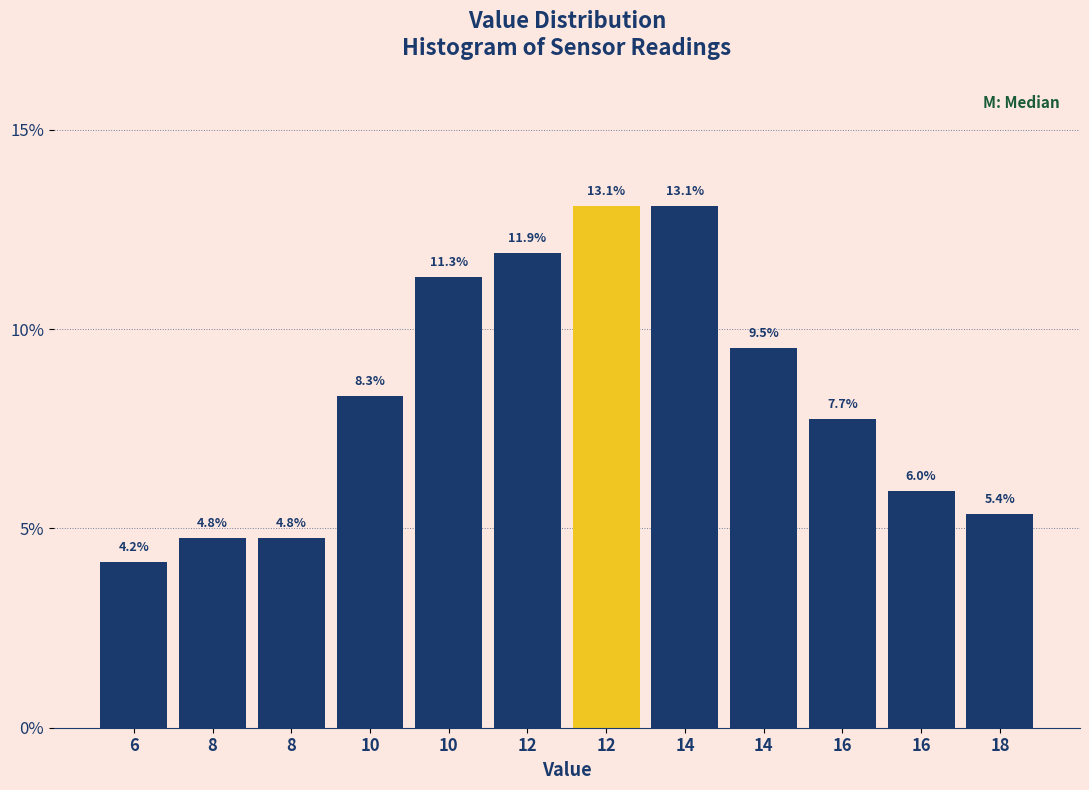

Does the chart contain any negative values?

No